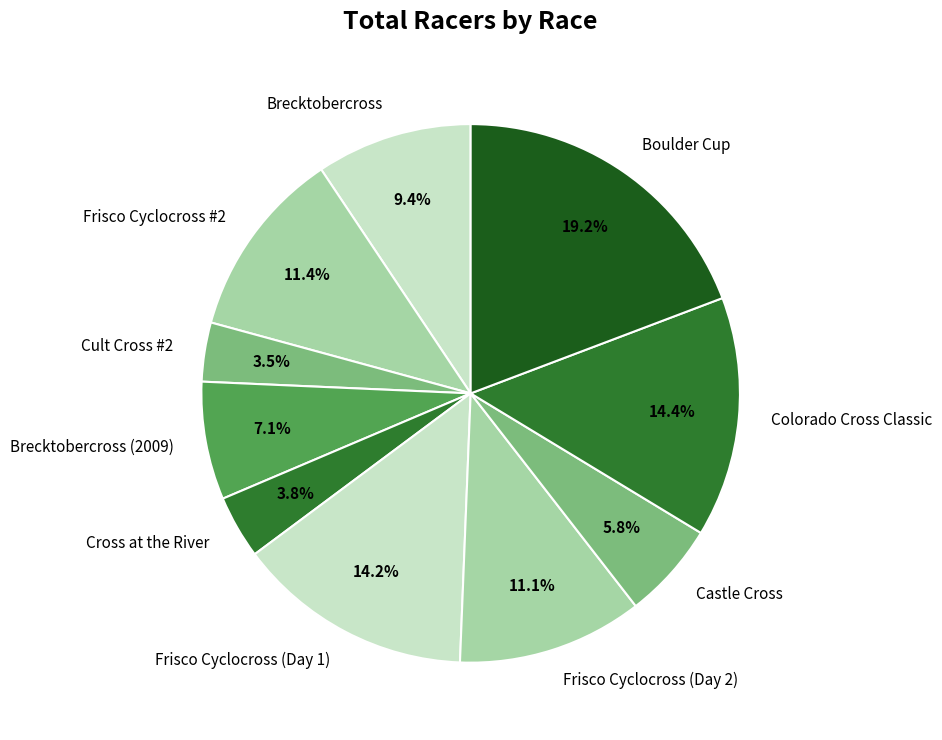

Which has a higher value, Frisco Cyclocross (Day 2) or Cult Cross #2?

Frisco Cyclocross (Day 2)